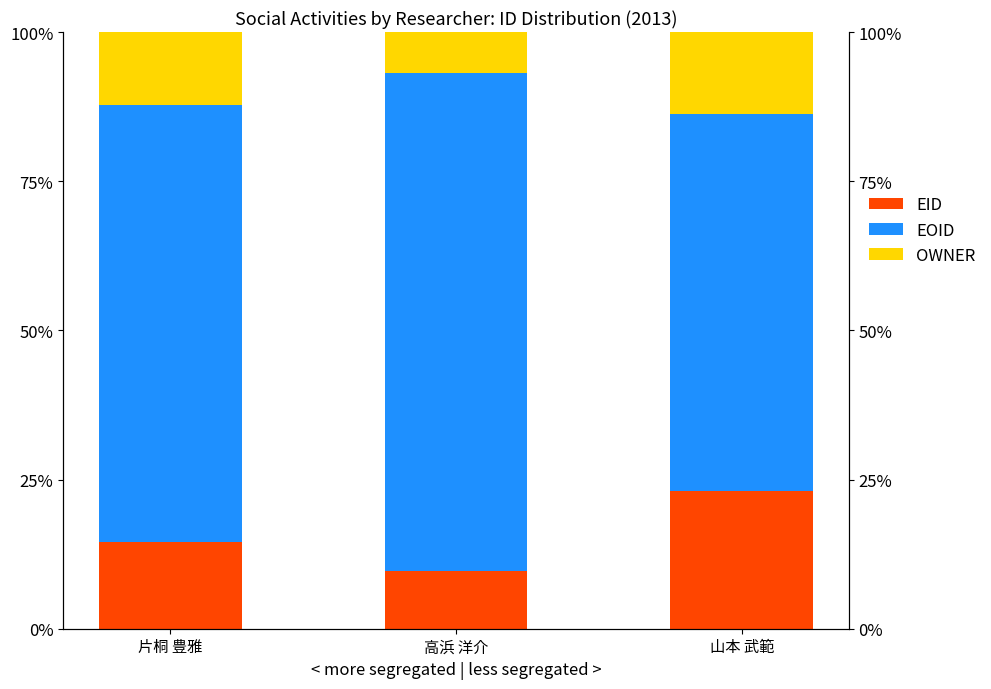

What is the sum of the EOID values at 山本 武範 and 片桐 豊雅?

136.4